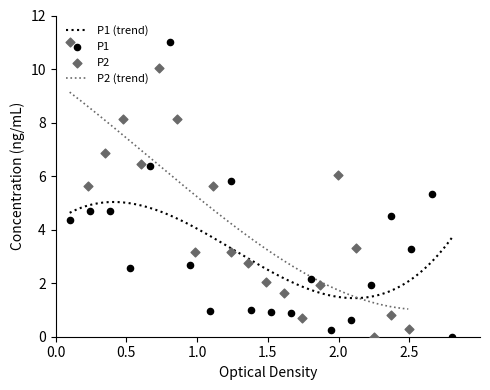

Which series reaches the maximum Y coordinate?

P1